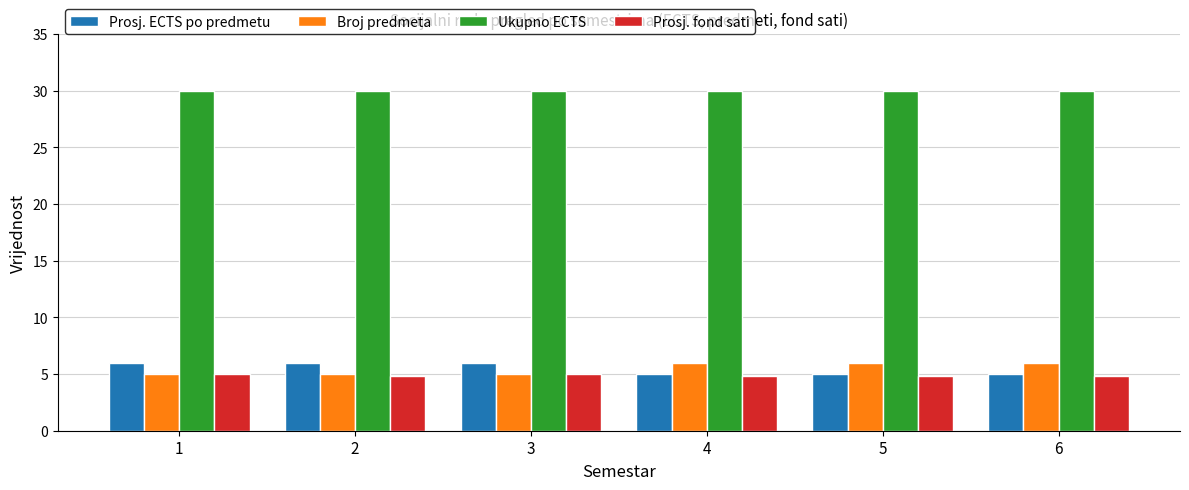

What is the sum of the Prosj. ECTS po predmetu values at 3 and 2?

12.0